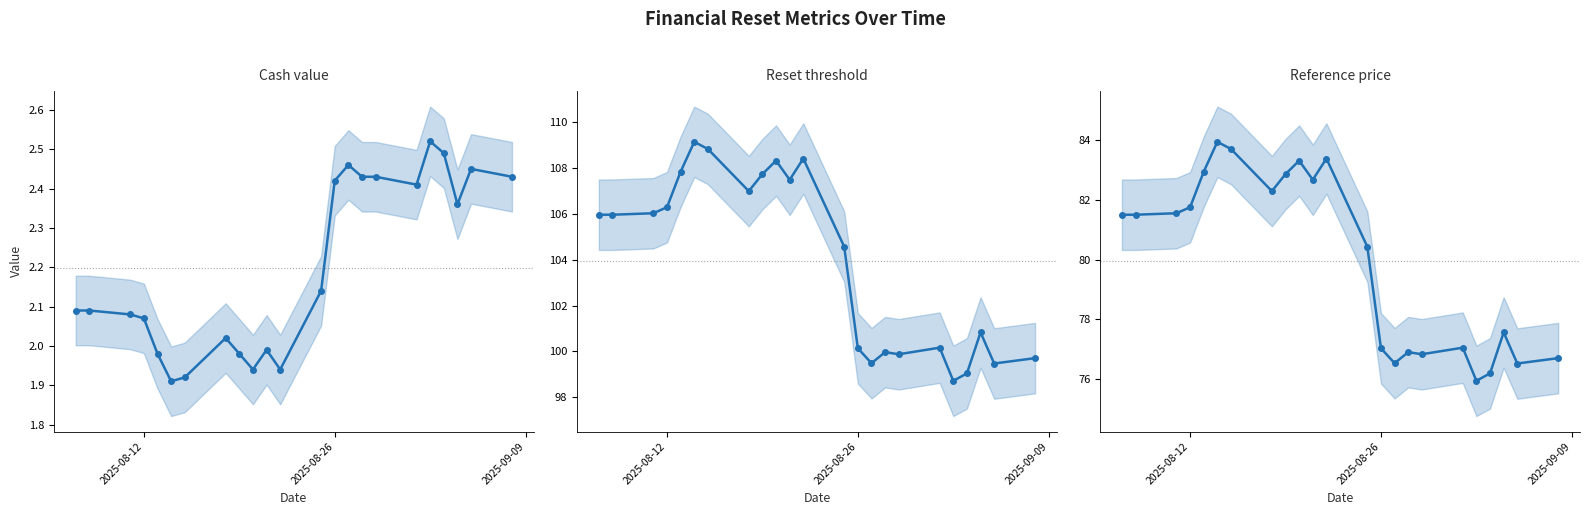

Is the value of Cash value at 11 greater than the value of Reset threshold at 4?

No